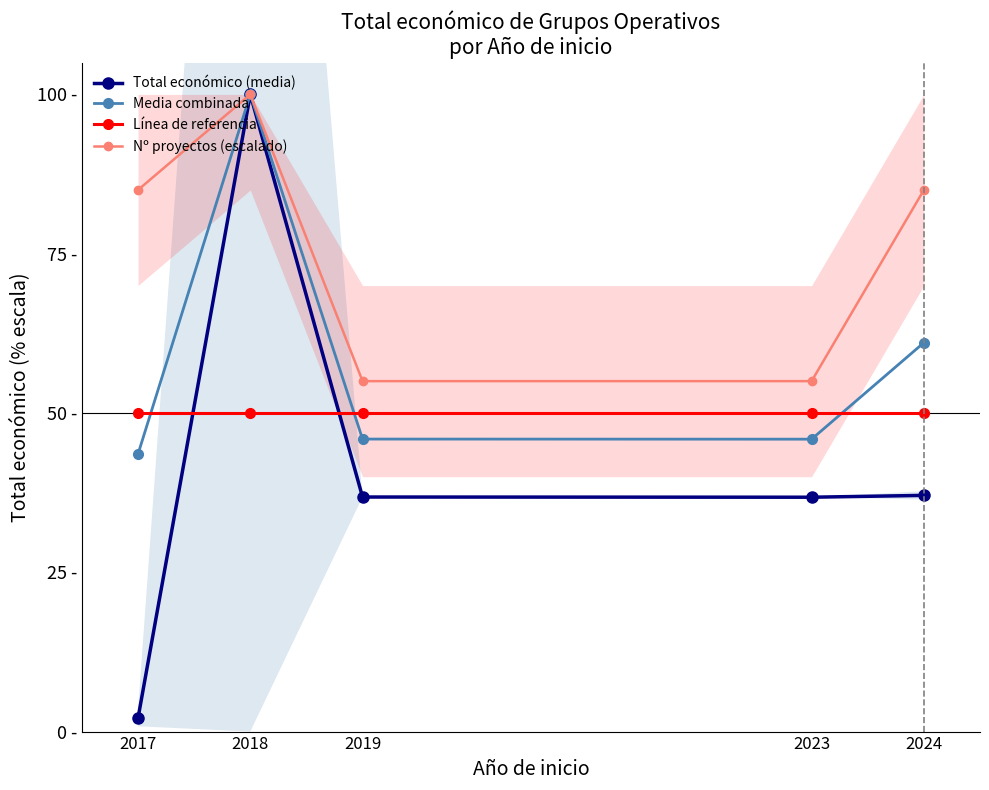

At 2024, list the series in order from largest to smallest.

Nº proyectos (escalado), Media combinada, Línea de referencia, Total económico (media)